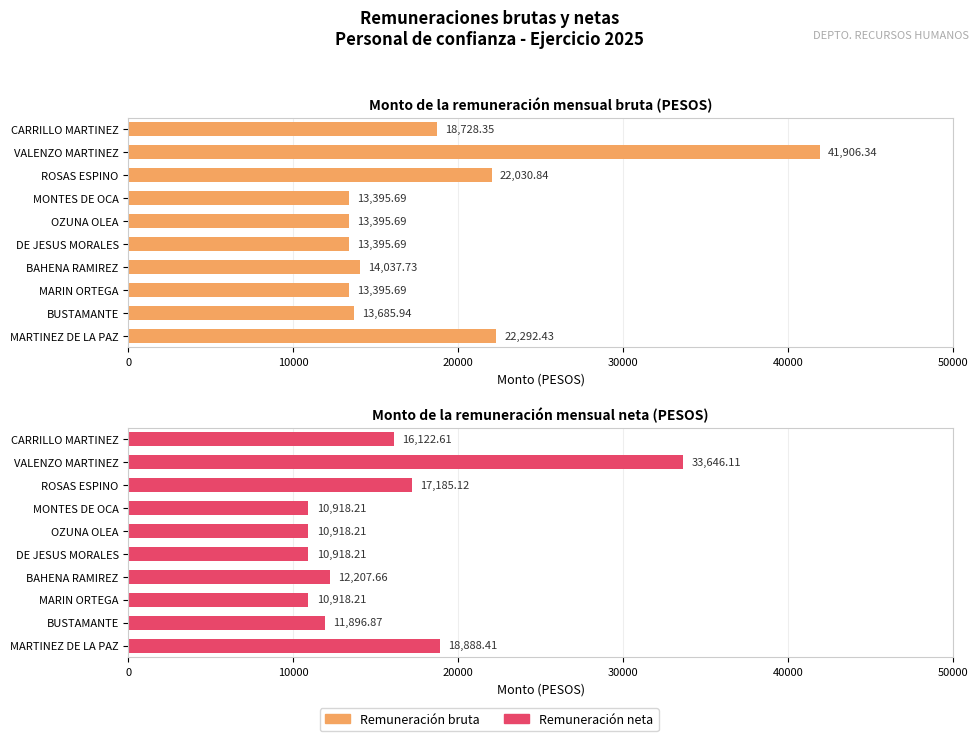

What is the sum of all Remuneración neta values?

153619.6